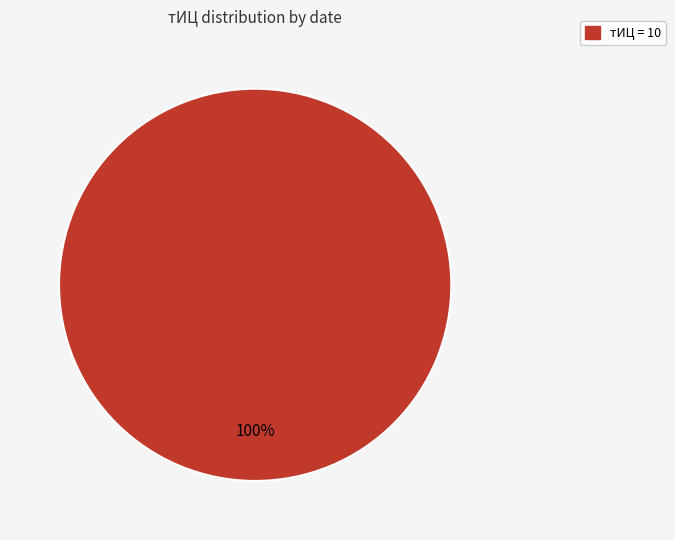

Count the number of slices in the pie.

1